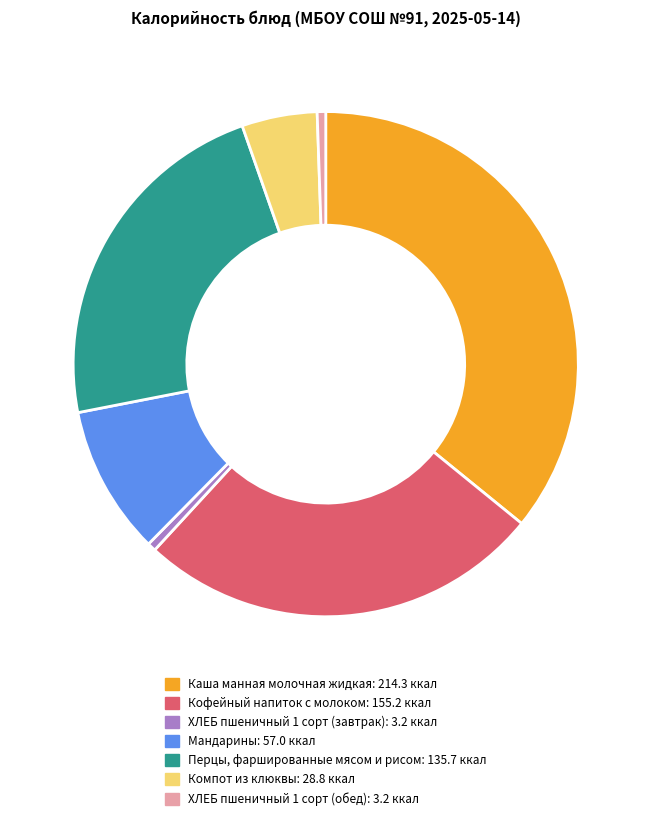

Count the number of slices in the pie.

7